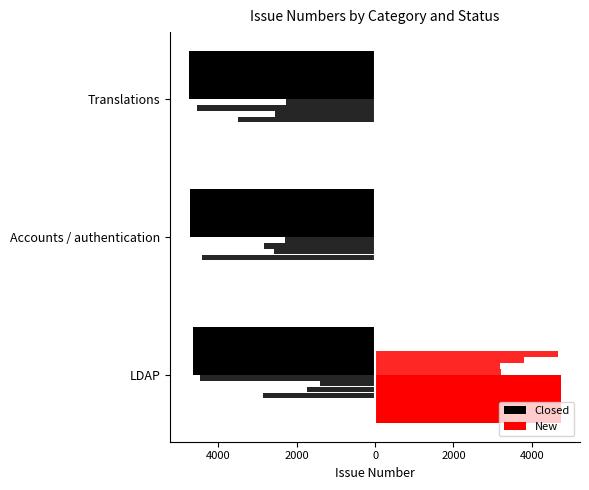

Are the bars grouped side by side (vs. stacked)?

Yes